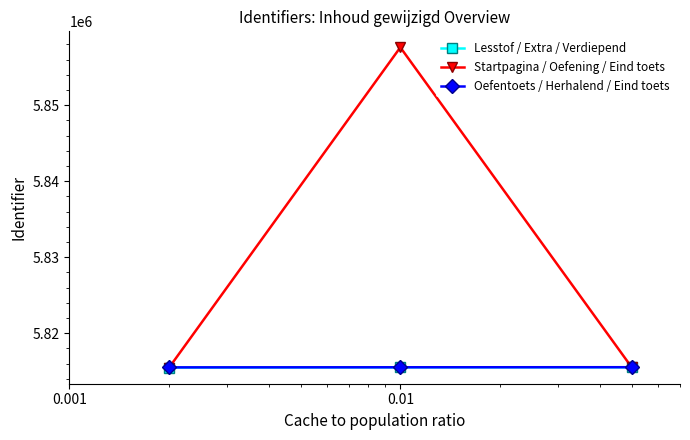

Does the chart have visible grid lines?

No